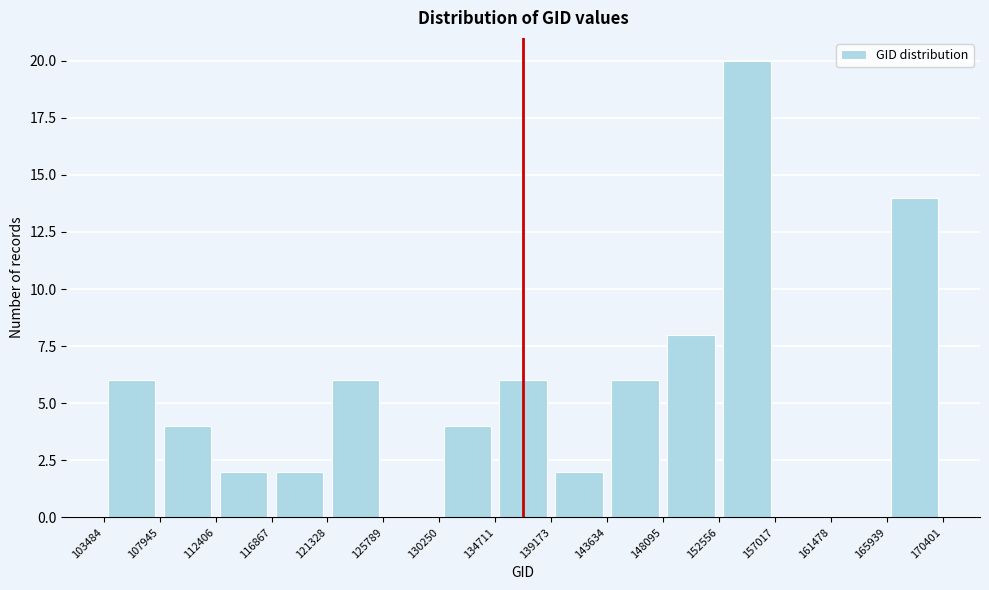

What is the height of the bar covering 165939 to 170401 on the x-axis? The values are not printed on the chart, so give them approximately, as read against the axis.

14